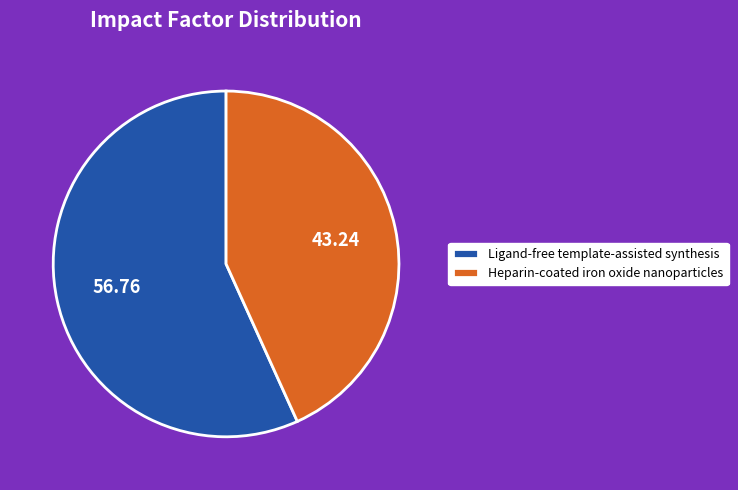

Which slice is the smallest?

Heparin-coated iron oxide nanoparticles